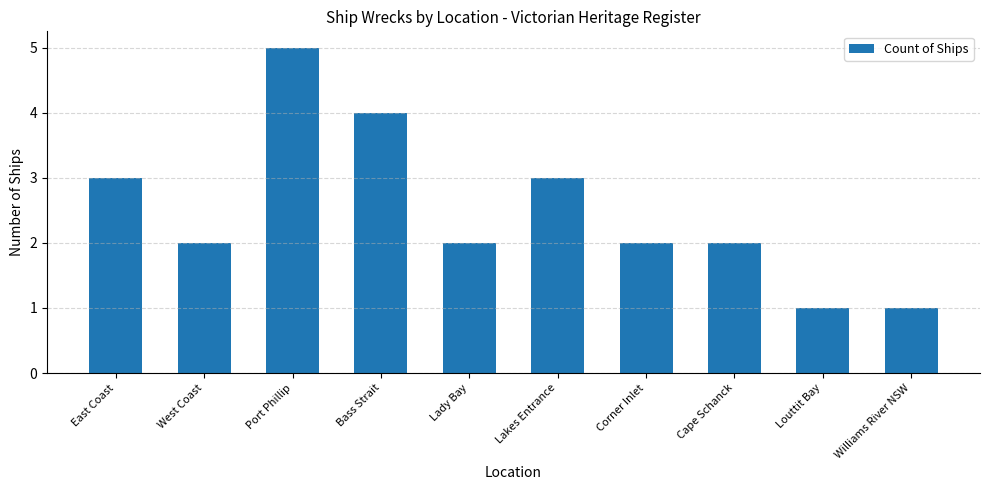

Which label corresponds to the largest value in the chart?

Port Phillip